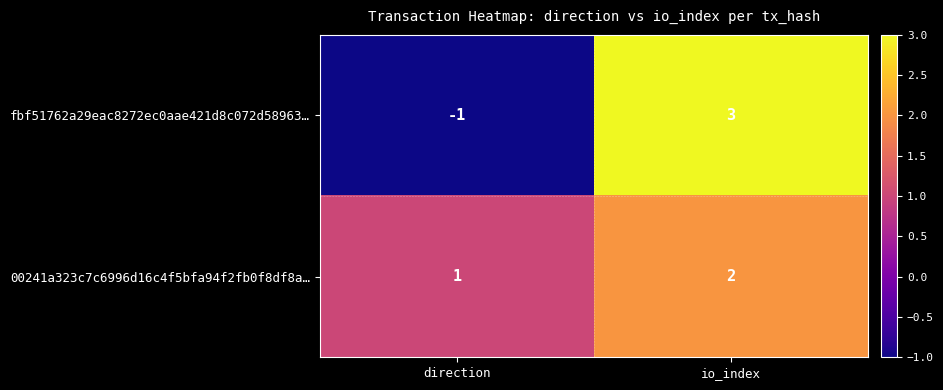

At which label is fbf51762a29eac8272ec0aae421d8c072d58963… closest to 1?

direction